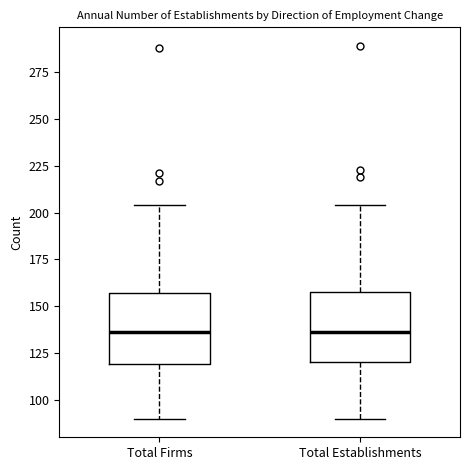

Where is the upper edge of the box for Total Firms on the y-axis? The values are not printed on the chart, so give them approximately, as read against the axis.

155